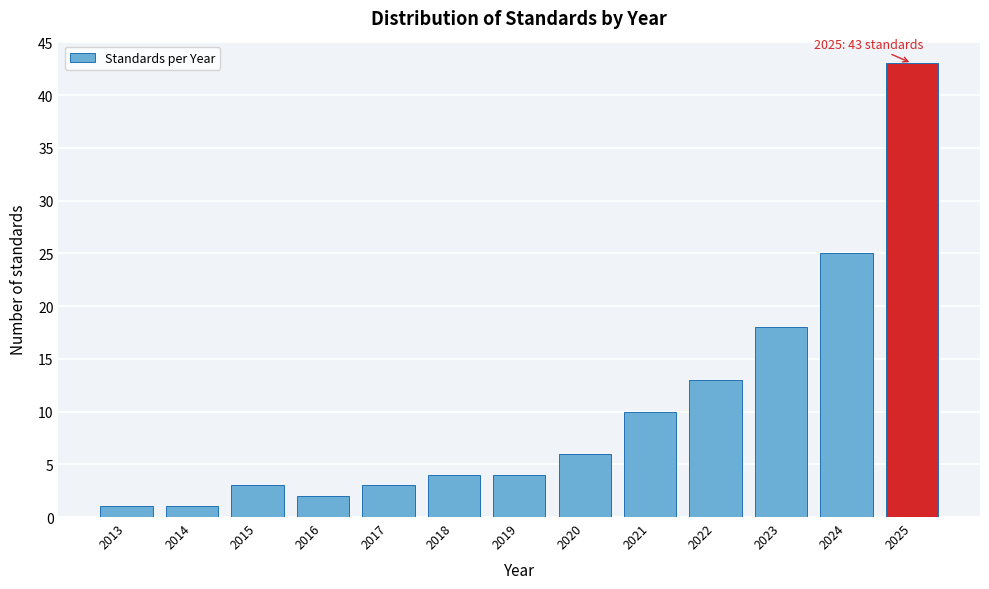

Reading left to right, extract all data points from this chart.

2013=1	2014=1	2015=3	2016=2	2017=3	2018=4	2019=4	2020=6	2021=10	2022=13	2023=18	2024=25	2025=43